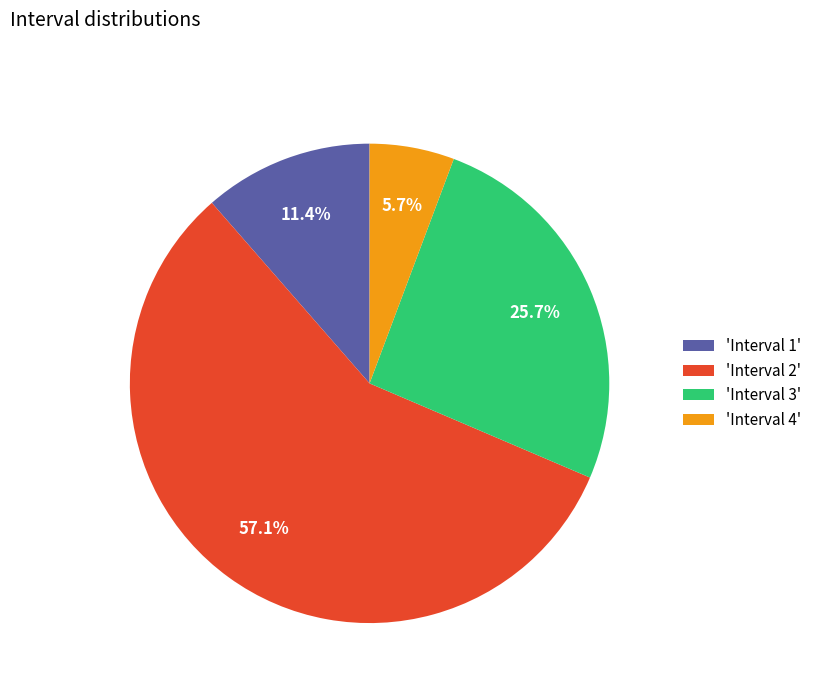

Which category has the smallest portion of the pie?

'Interval 4'